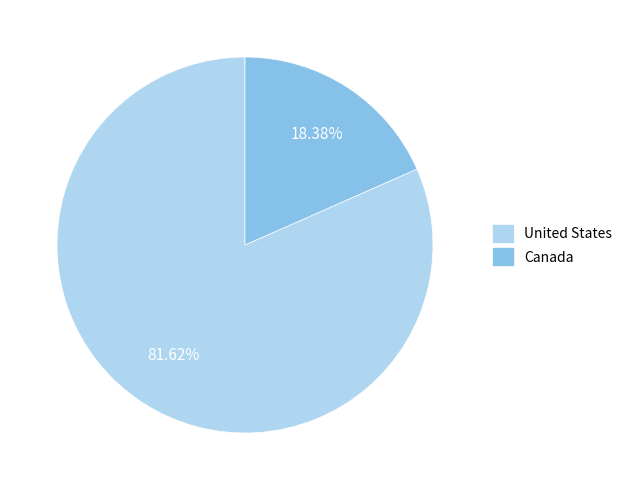

Which category has the biggest portion of the pie?

United States